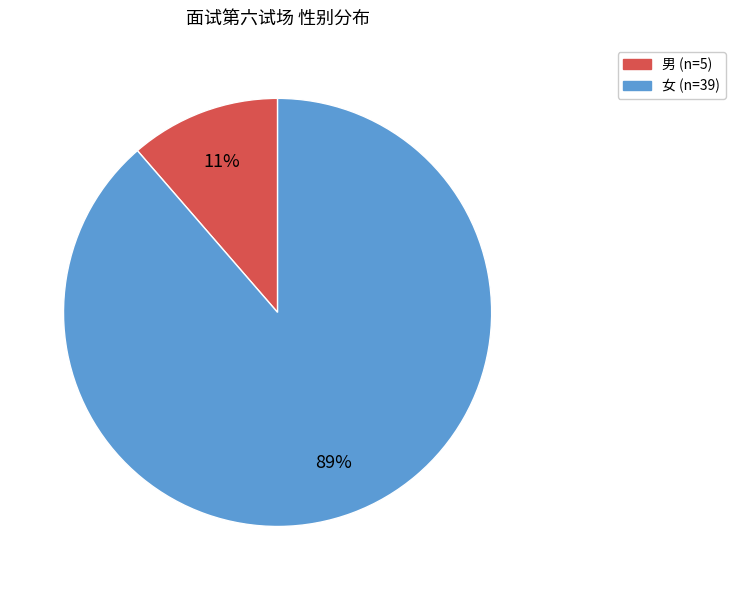

Is there any slice that represents more than half of the pie?

Yes